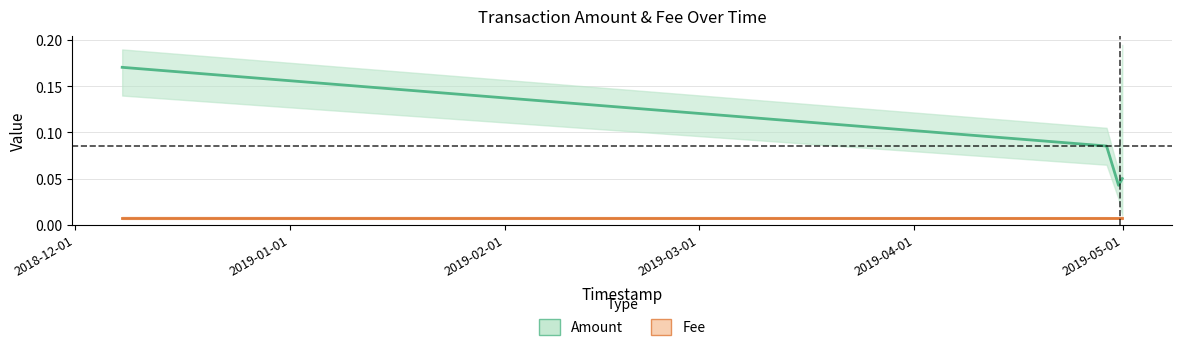

Reading right to left, list all the values displayed in this chart.

2019-04-30 22:20=0.1	2019-04-30 09:32=0.0	2019-04-28=0.1	2018-12-07=0.2